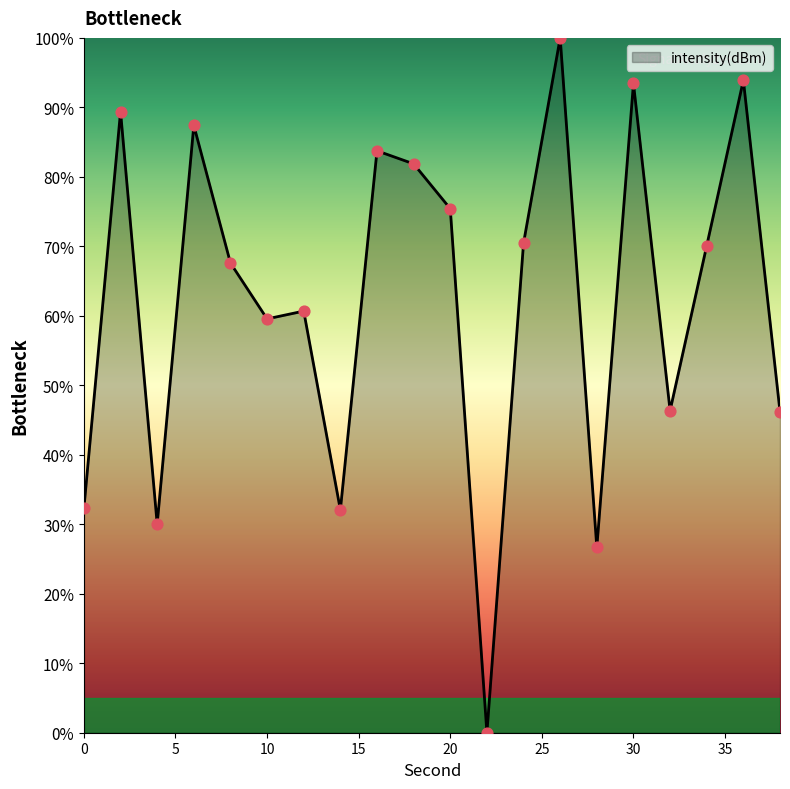

What is the greatest value displayed?

100.0